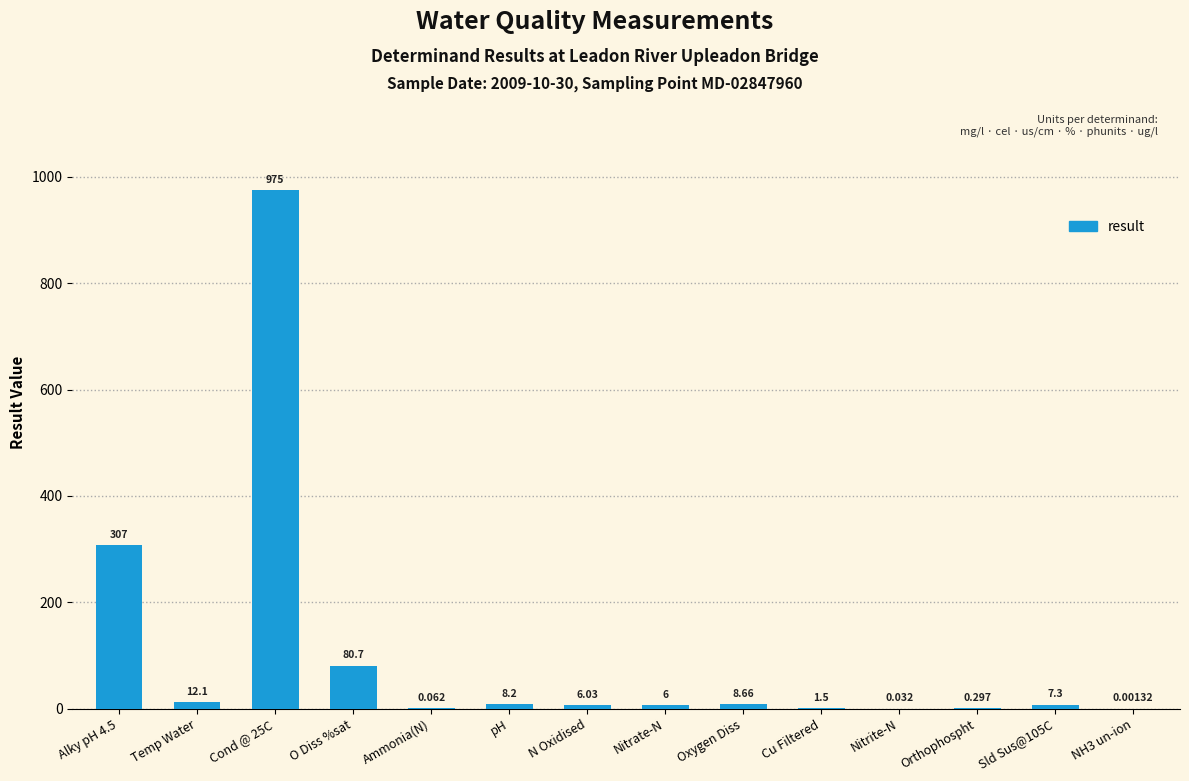

Which has a higher value, Ammonia(N) or N Oxidised?

N Oxidised